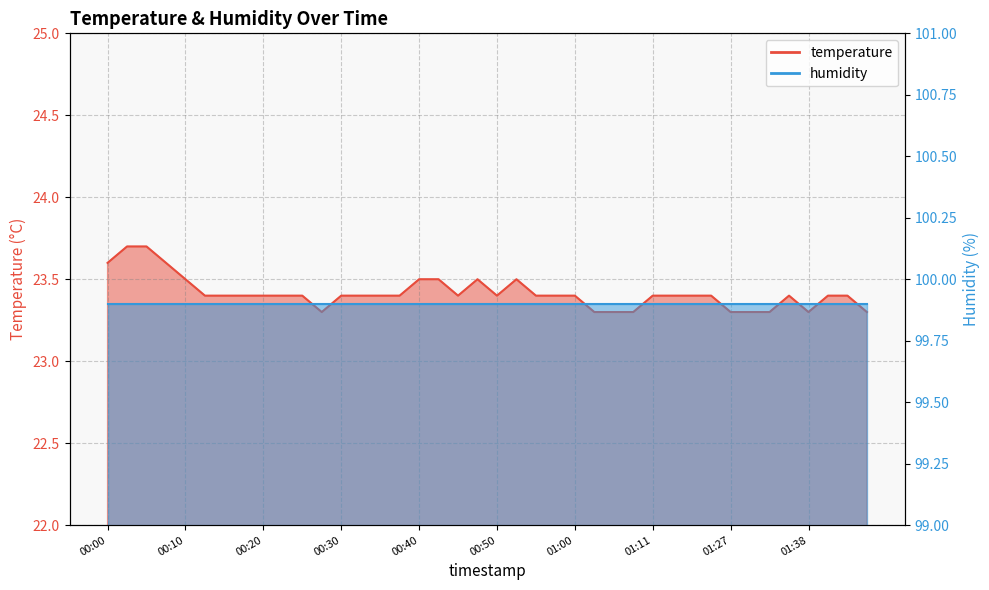

How many categories are shown in the chart?

40